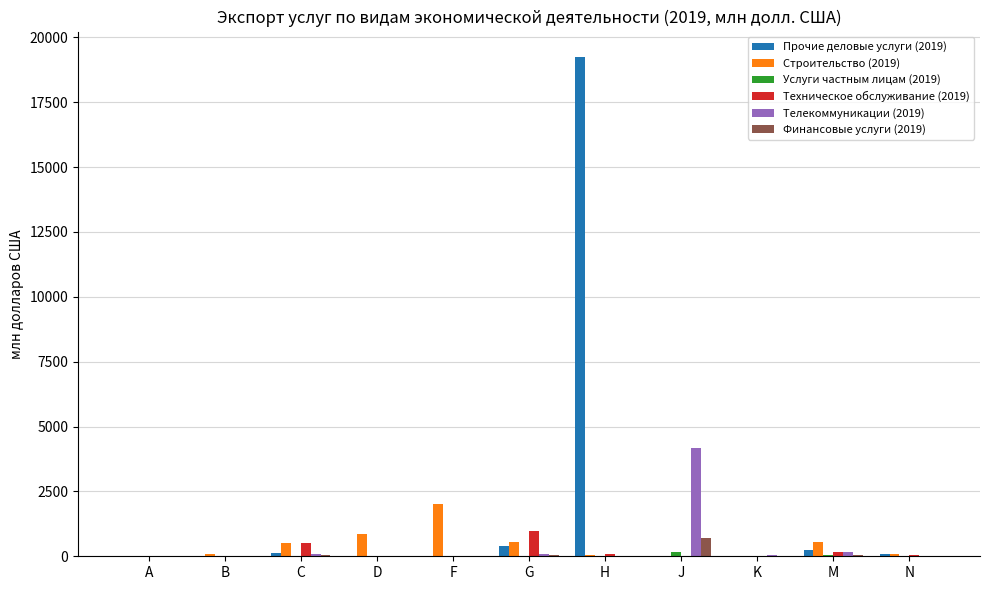

True or false: Прочие деловые услуги (2019) has a value of 0.0 at K.

True